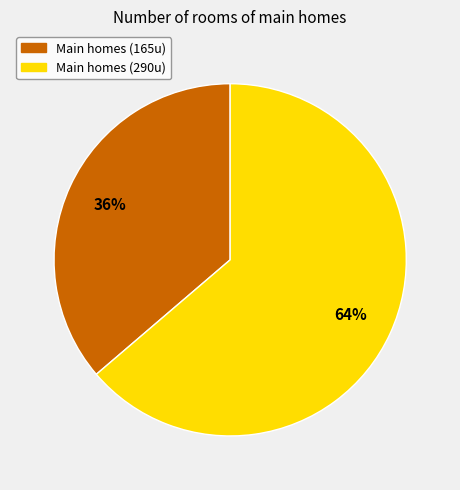

True or false: Main homes (290u) accounts for 64% of the total.

True